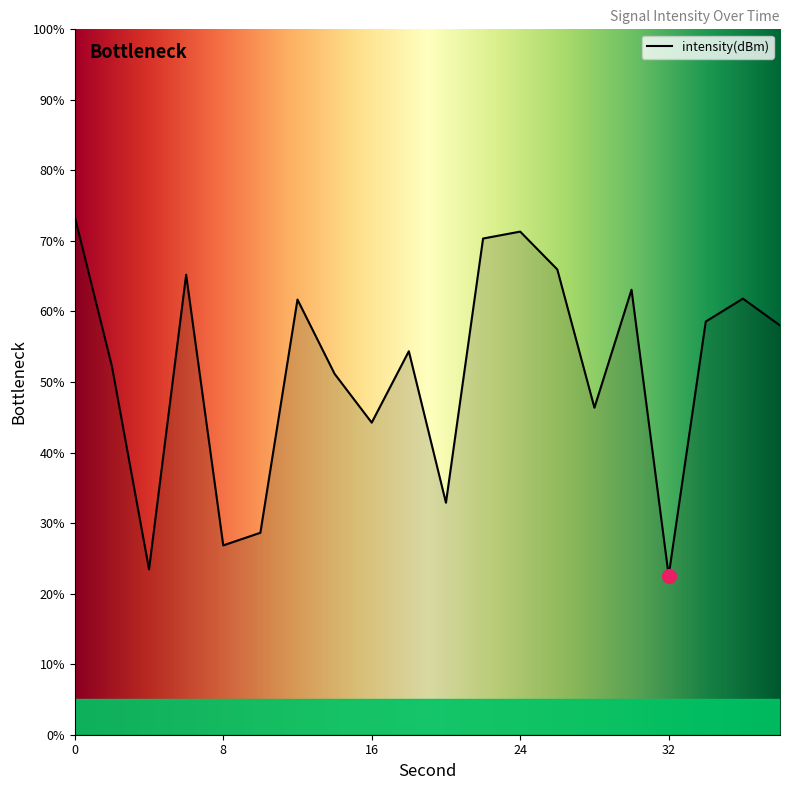

What is the average value?

51.6